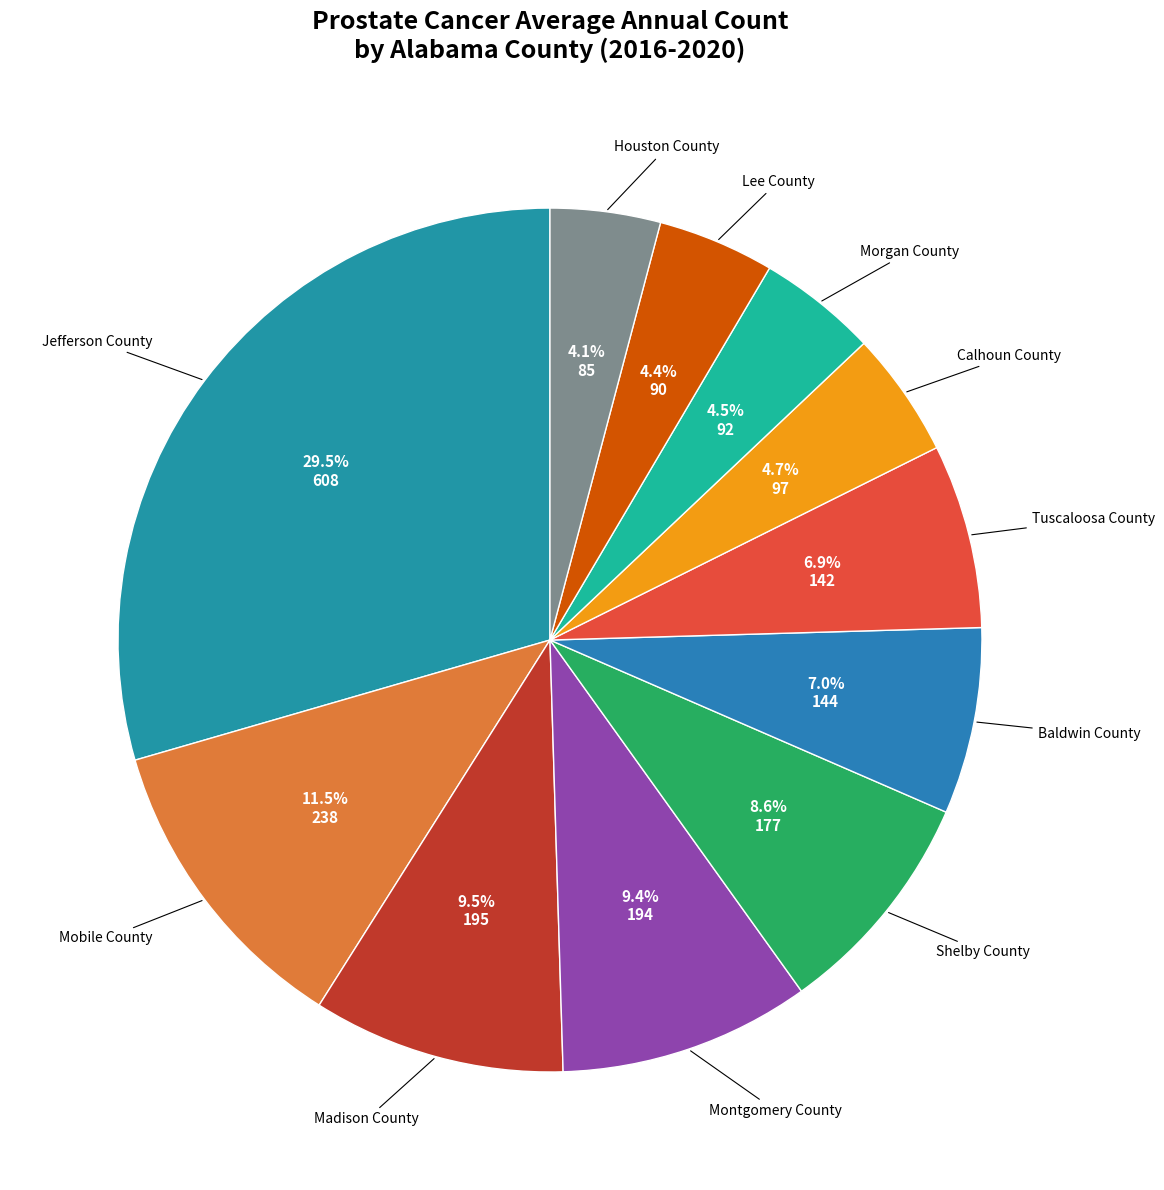

Count the number of slices in the pie.

11